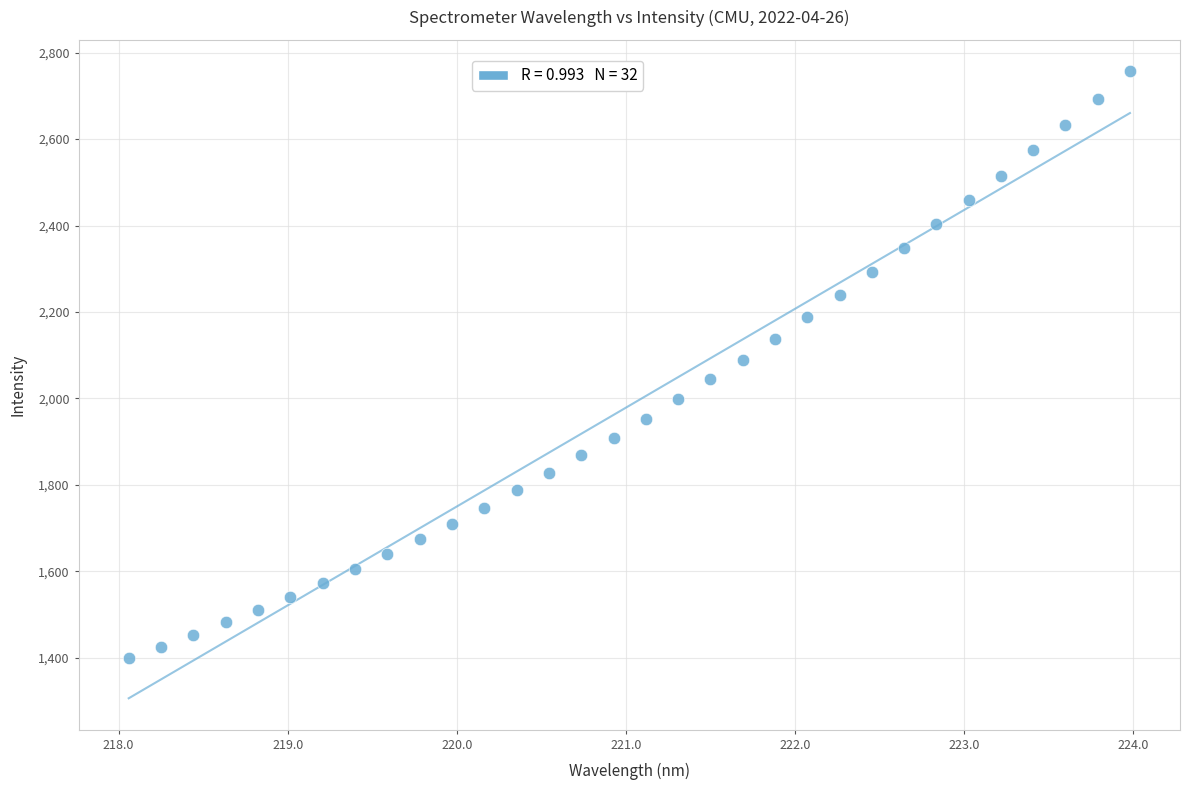

What is the range of X values (max minus min)?

5.9